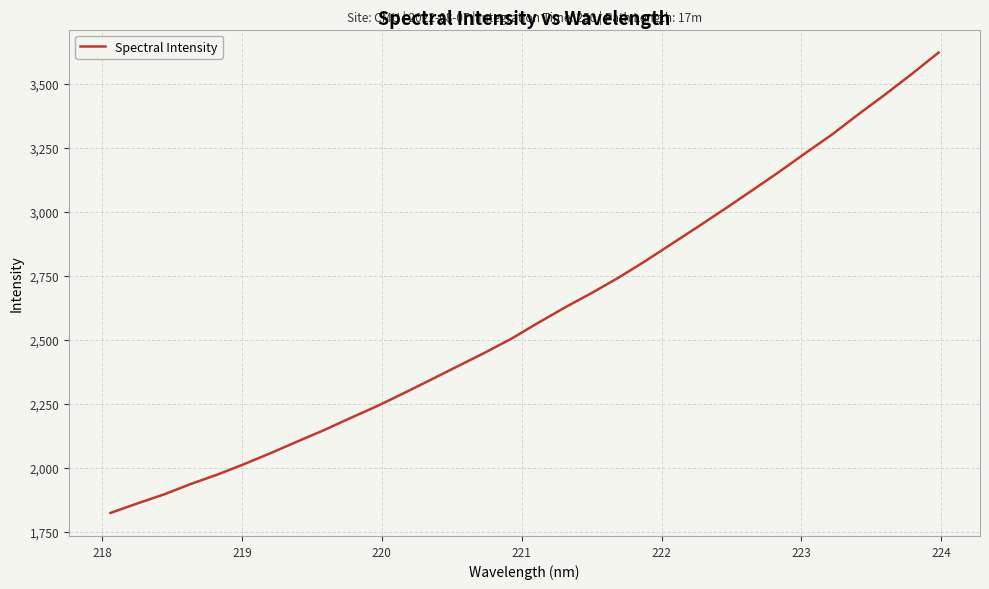

What is the smallest value displayed?

1822.7